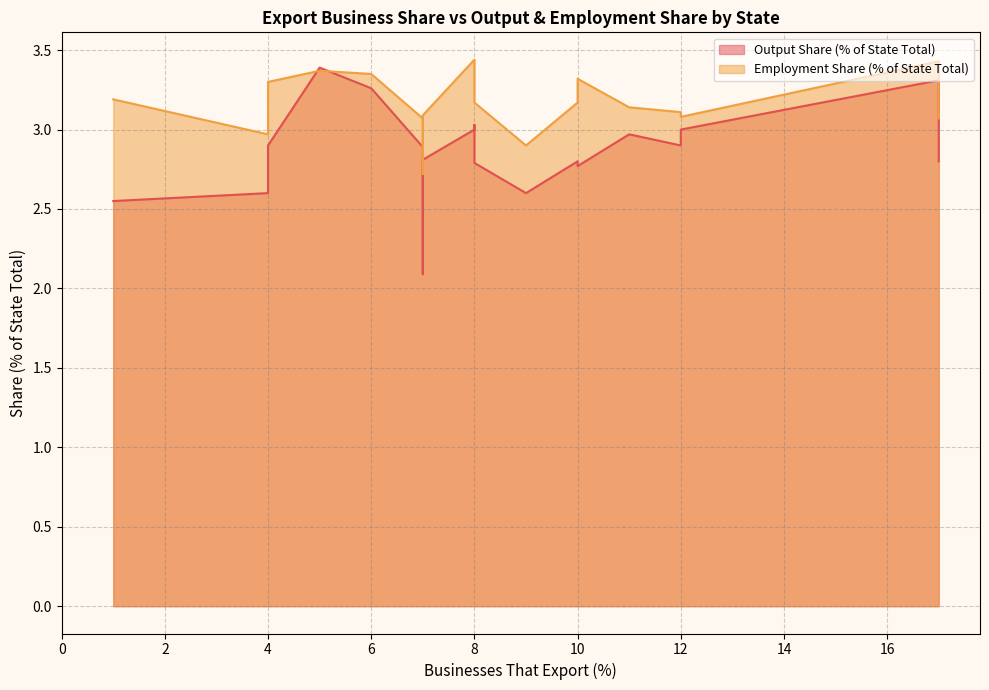

How many values in the Employment Share (% of State Total) series are below 3?

3